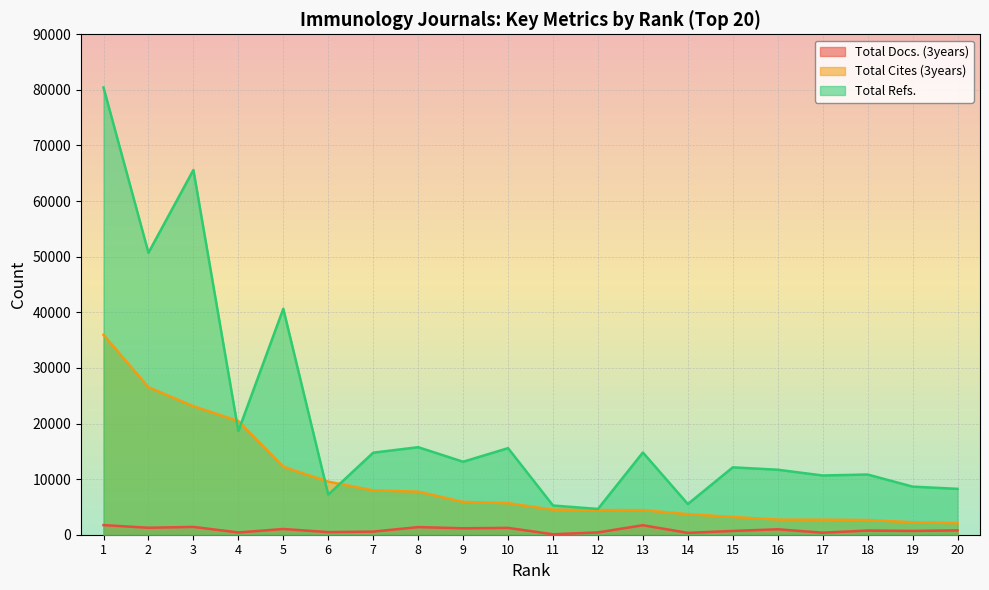

After their last crossing, which series has the higher values: Total Cites (3years) or Total Refs.?

Total Refs.